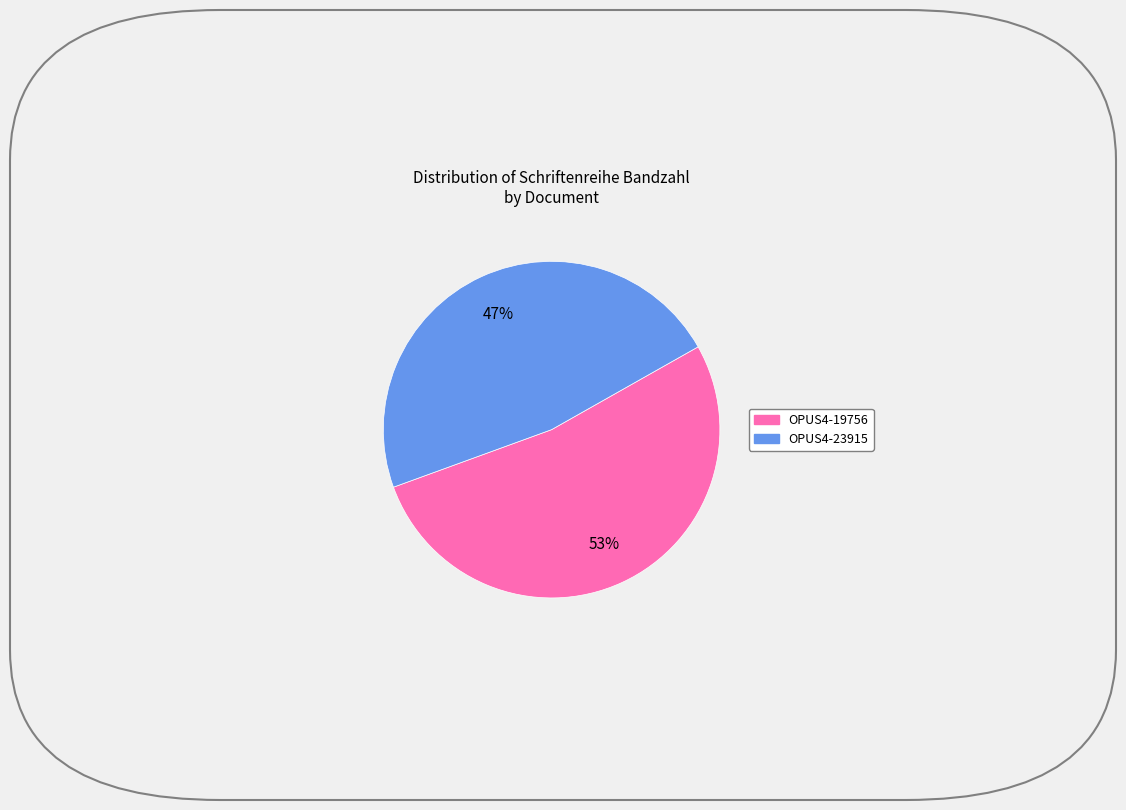

To the nearest percent, what is the combined percentage of OPUS4-23915 and OPUS4-19756?

100%